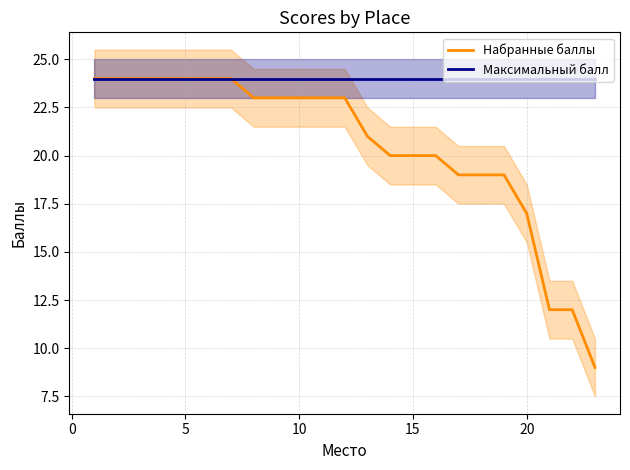

List the series in order of their overall mean, highest first.

Максимальный балл, Набранные баллы